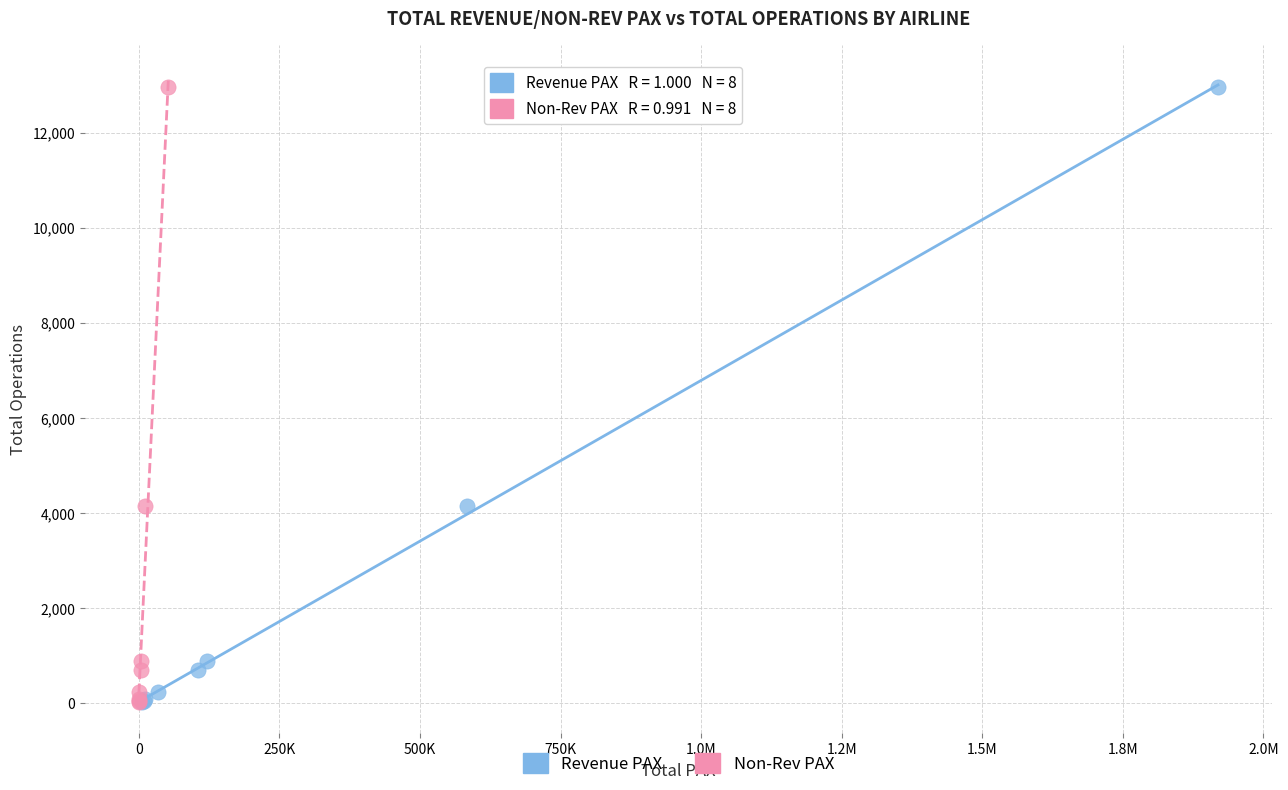

What are all the series names shown in the legend?

Revenue PAX, Non-Rev PAX